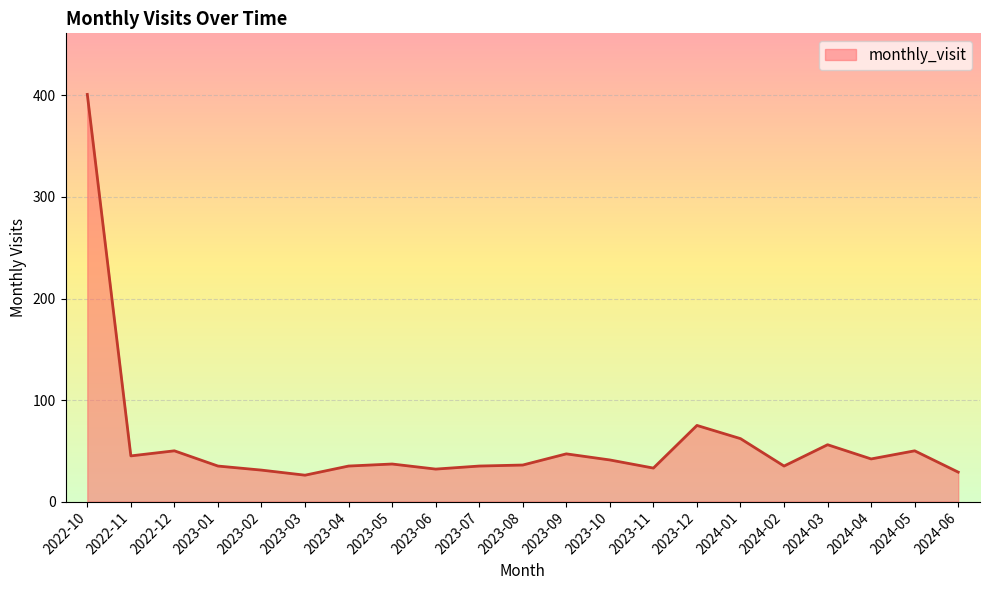

The value at 2024-02 is 55. True or false?

False